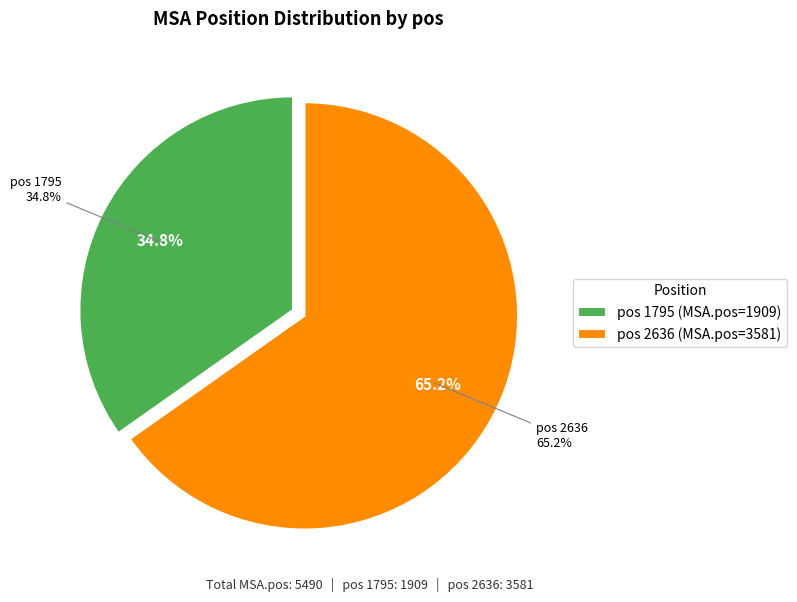

Does 1795 account for over 50% of the chart?

No